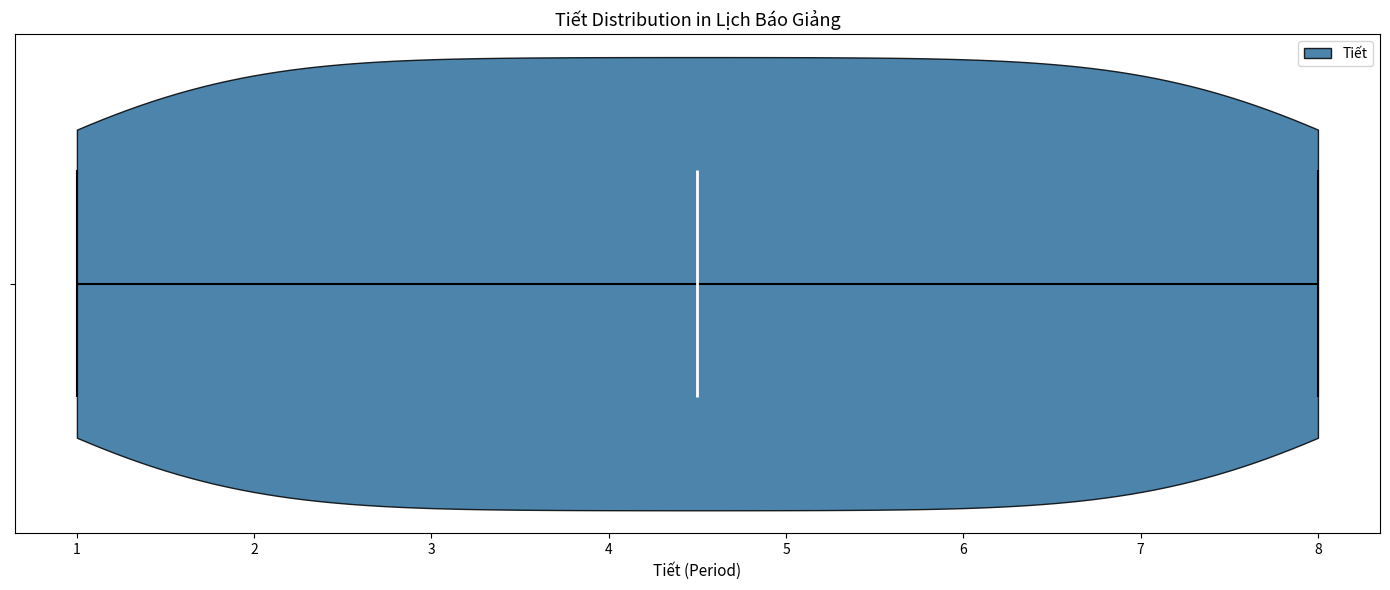

Where does the median line of the violin sit on the x-axis? The values are not printed on the chart, so give them approximately, as read against the axis.

4.5